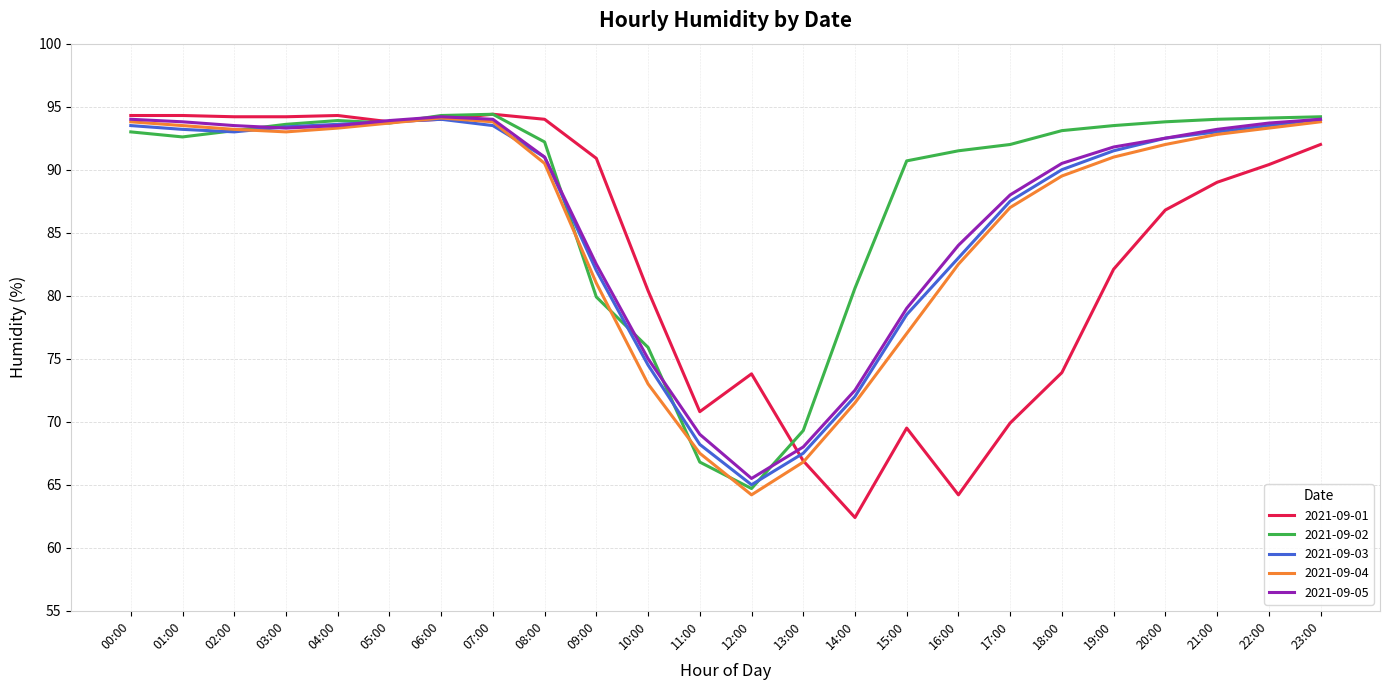

What position from the right is 13:00?

11